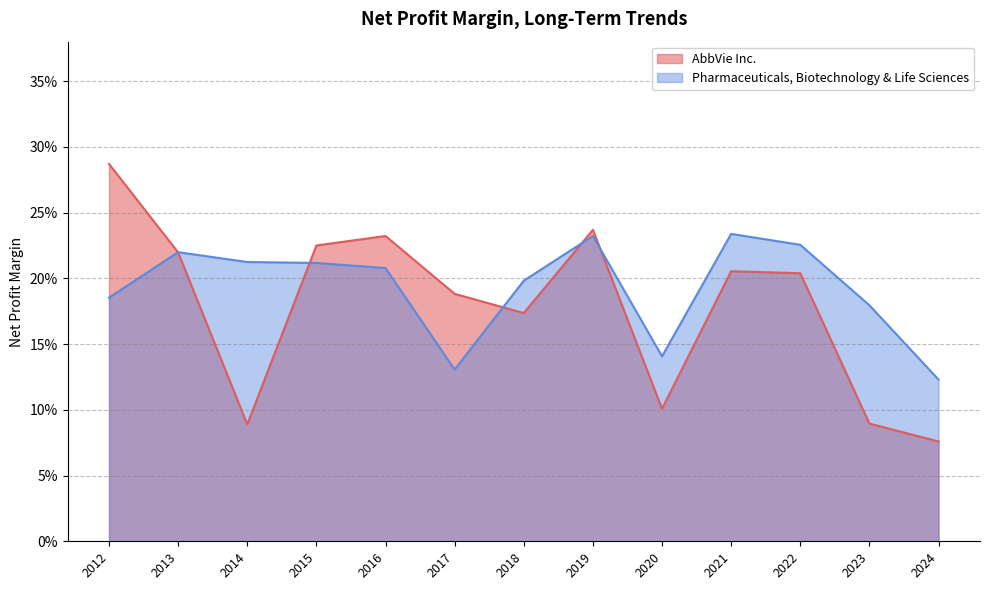

What is the smallest value displayed?

0.1